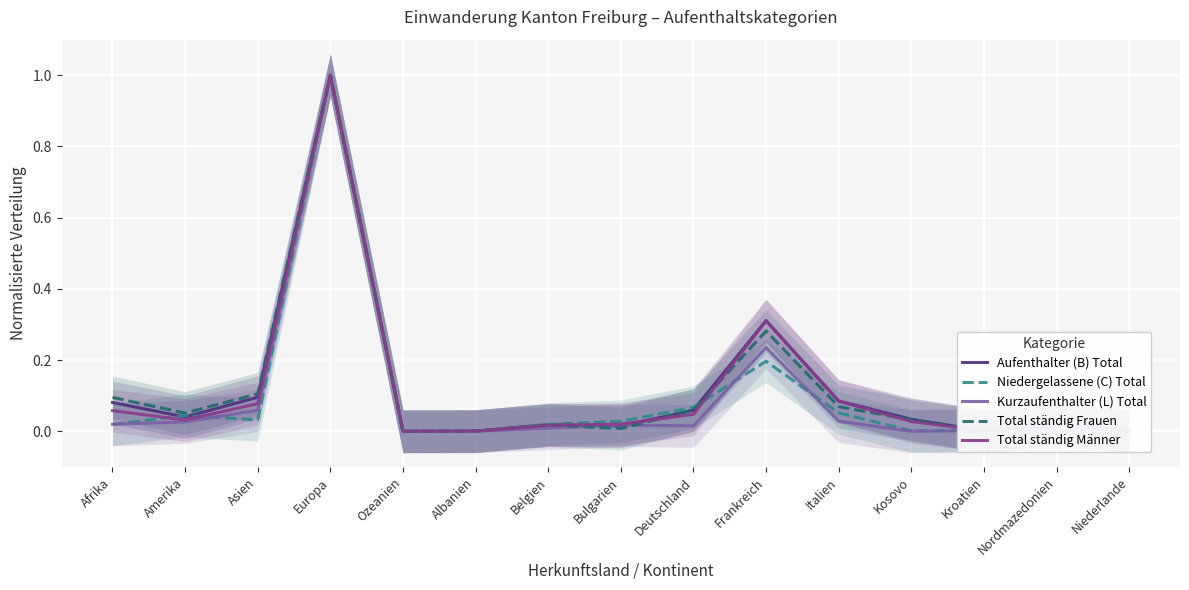

Reading left to right, extract all data points from this chart.

Aufenthalter (B) Total: 0.1	0.0	0.1	1.0	0.0	0.0	0.0	0.0	0.1	0.3	0.1	0.0	0.0	0.0	0.0
Niedergelassene (C) Total: 0.0	0.0	0.0	1.0	0.0	0.0	0.0	0.0	0.1	0.2	0.1	0.0	0.0	0.0	0.0
Kurzaufenthalter (L) Total: 0.0	0.0	0.1	1.0	0.0	0.0	0.0	0.0	0.0	0.2	0.0	0.0	0.0	0.0	0.0
Total ständig Frauen: 0.1	0.1	0.1	1.0	0.0	0.0	0.0	0.0	0.1	0.3	0.1	0.0	0.0	0.0	0.0
Total ständig Männer: 0.1	0.0	0.1	1.0	0.0	0.0	0.0	0.0	0.0	0.3	0.1	0.0	0.0	0.0	0.0